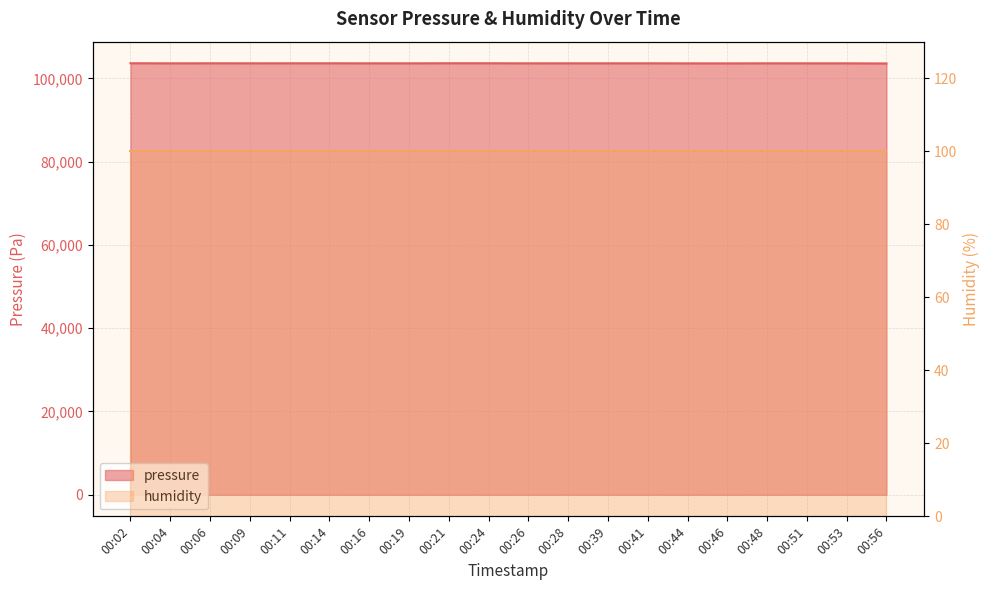

Reading left to right, transcribe all the data shown in this chart.

103638.0	103616.9	103628.9	103624.6	103627.7	103628.6	103622.2	103618.8	103637.5	103634.9	103616.2	103622.3	103622.2	103625.5	103608.5	103604.8	103619.9	103615.7	103616.4	103586.9